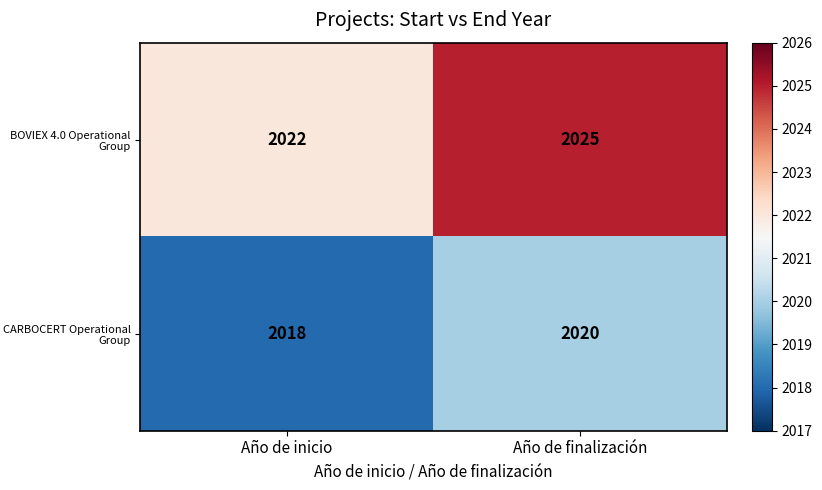

The value of BOVIEX 4.0 Operational Group at Año de finalización is 2652. True or false?

False